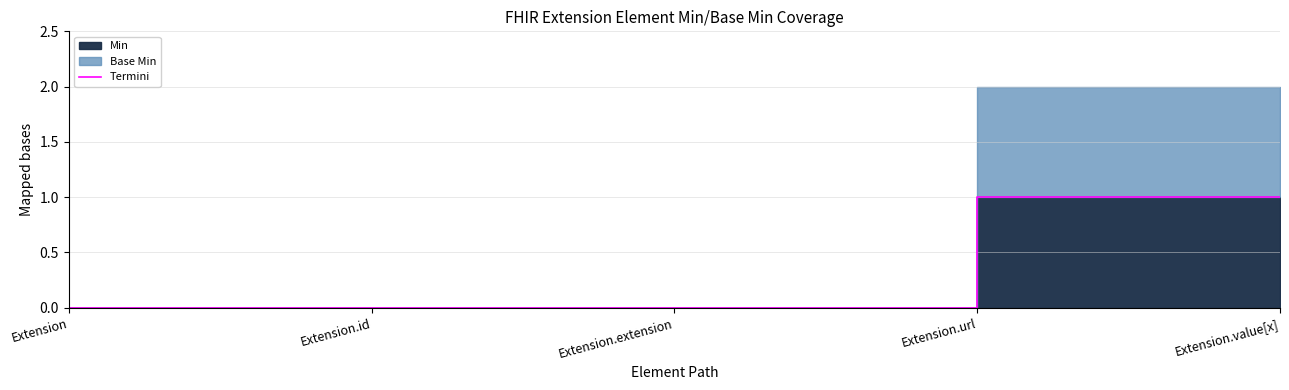

True or false: the data shows 0 at Extension.extension.

False